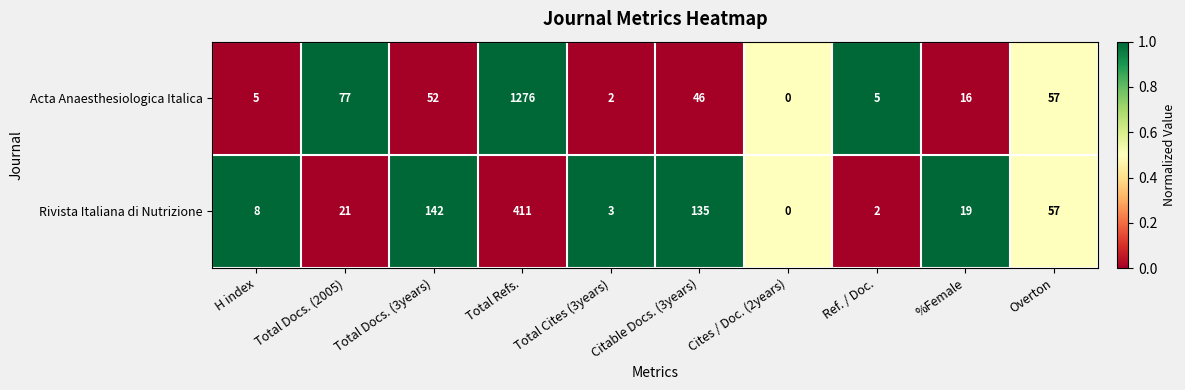

What is the difference between the Acta Anaesthesiologica Italica values at Total Cites (3years) and %Female?

14